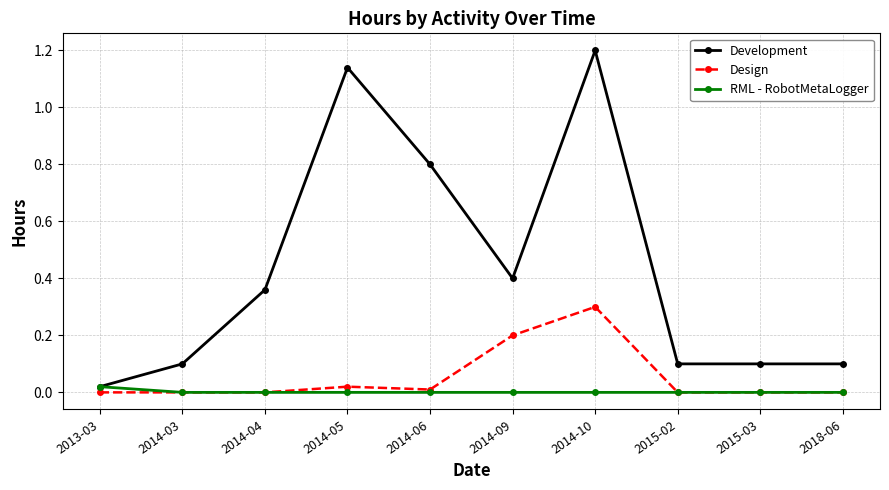

What is the sum of the Development values at 2013-03 and 2014-10?

1.2